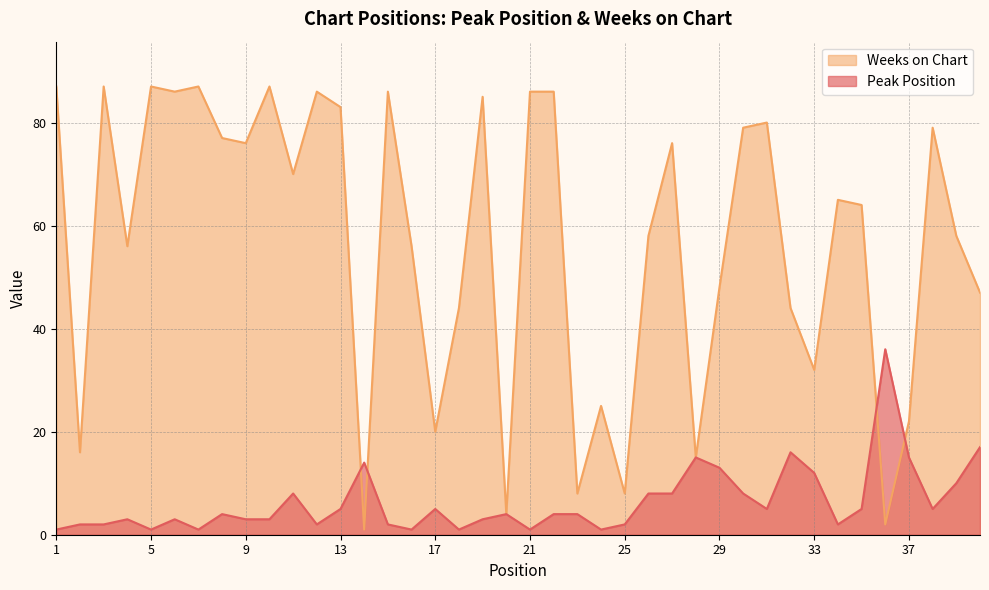

What is the sum of all Weeks on Chart values?

2263